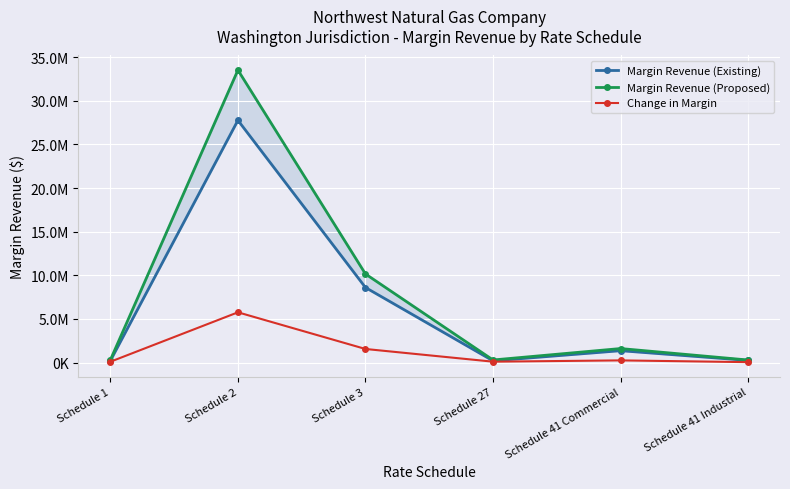

At how many categories does at least one series exceed 26532925?

1